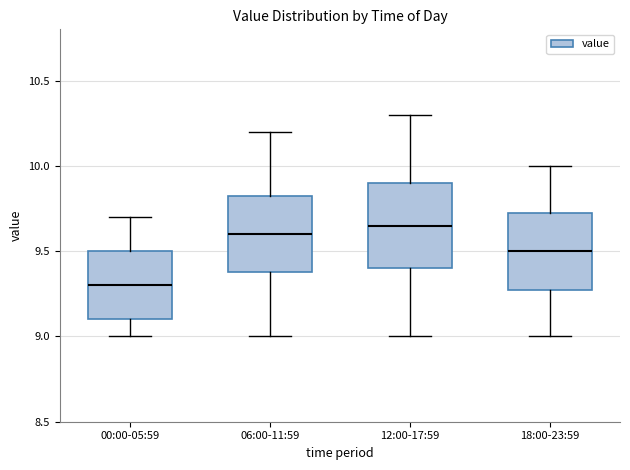

Reading left to right, transcribe this box plot: for each box, give where its median line is, the range the box spans, and where its two whiskers end, as read against the y-axis. The values are not printed on the chart, so give them approximately, as read against the axis.

00:00-05:59: median 9.30, box 9.10 to 9.50, whiskers 9.00 to 9.70
06:00-11:59: median 9.60, box 9.40 to 9.85, whiskers 9.00 to 10.20
12:00-17:59: median 9.65, box 9.40 to 9.90, whiskers 9.00 to 10.30
18:00-23:59: median 9.50, box 9.30 to 9.75, whiskers 9.00 to 10.00